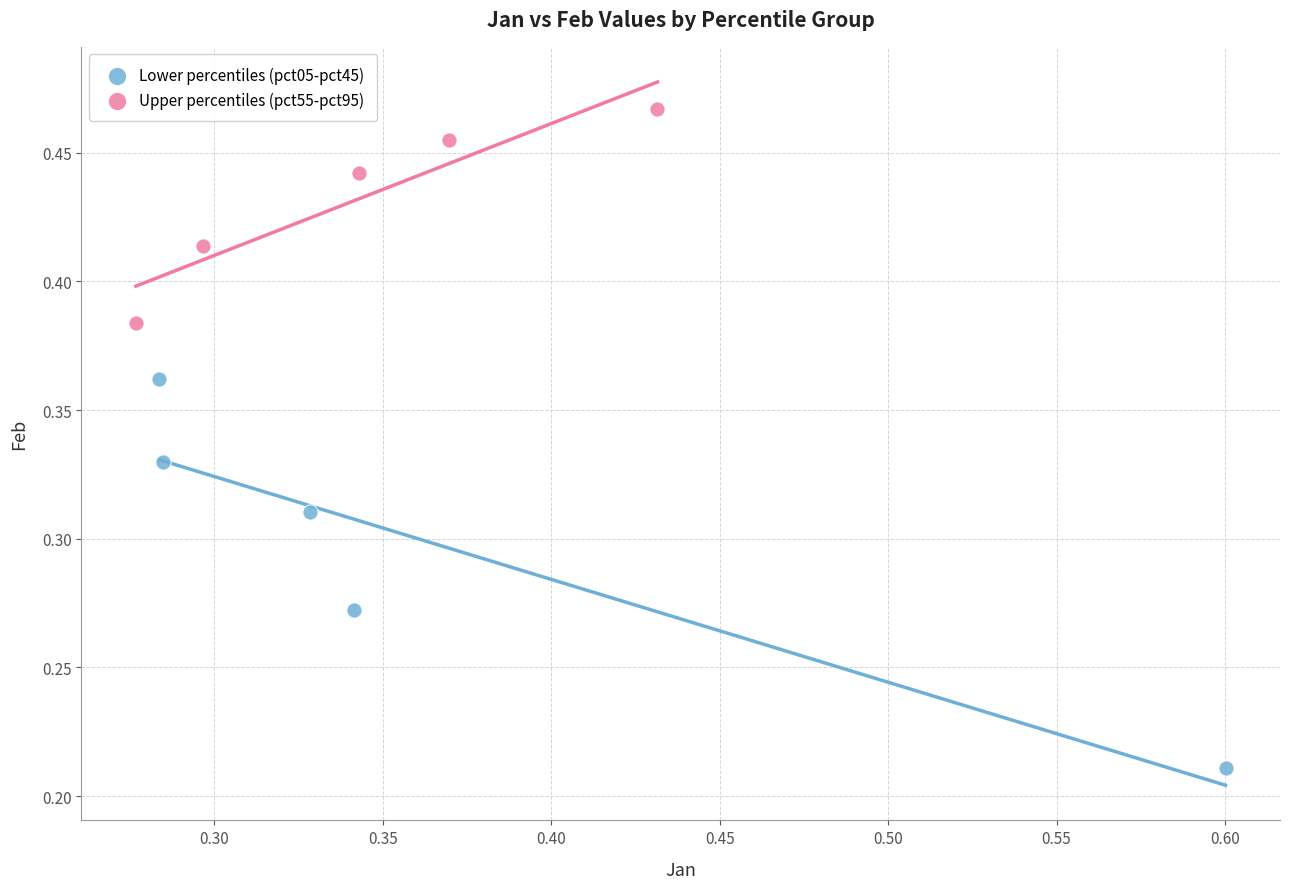

Which series reaches the maximum Y coordinate?

Upper percentiles (pct55-pct95)